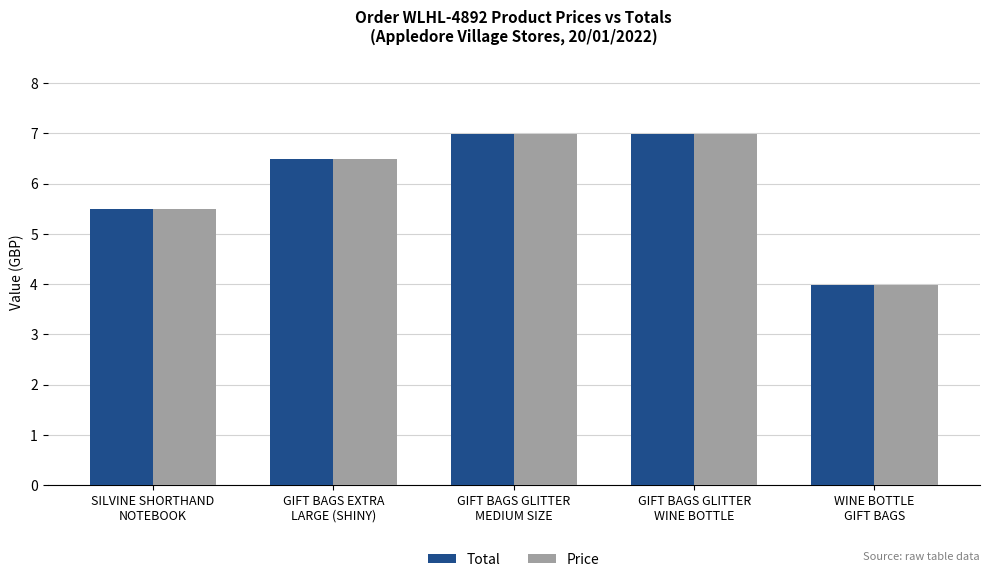

What is the minimum value for Price?

4.0